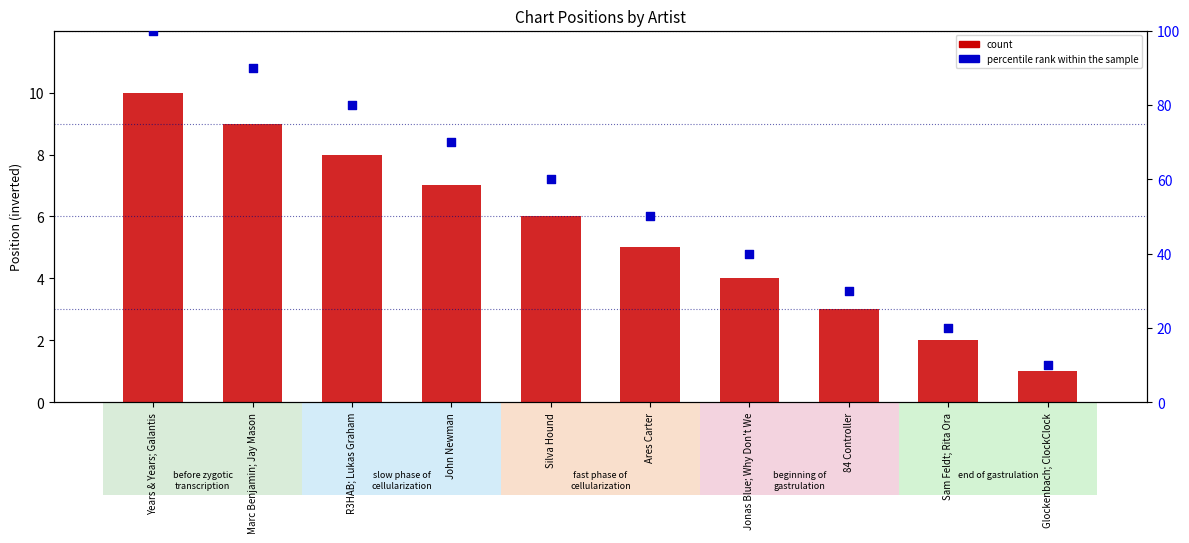

Which series contains the lowest Y value?

count